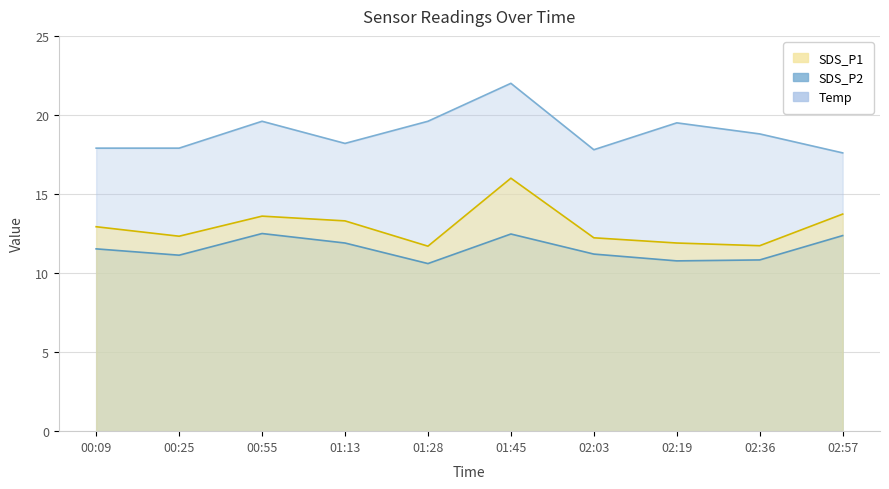

At which category is the sum across all series the highest?

01:45